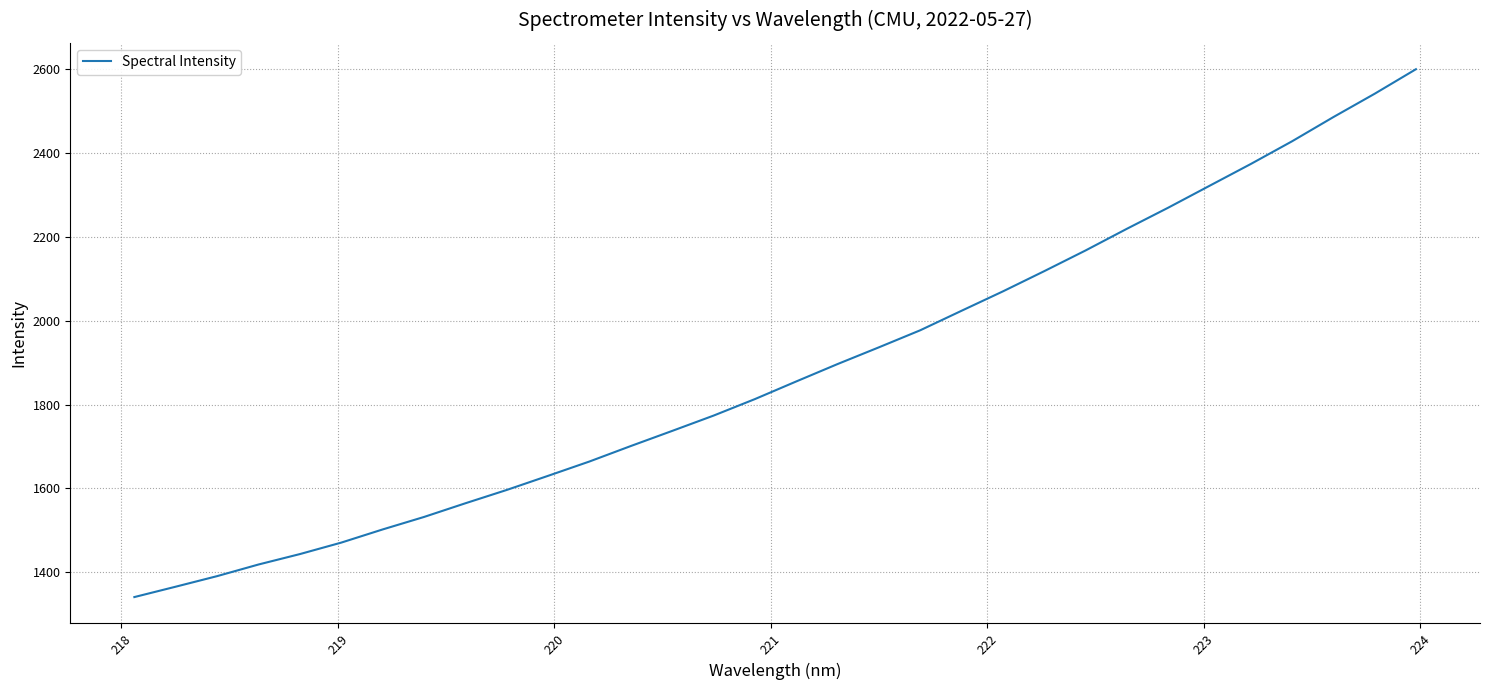

What is the maximum value shown in the chart?

2599.2